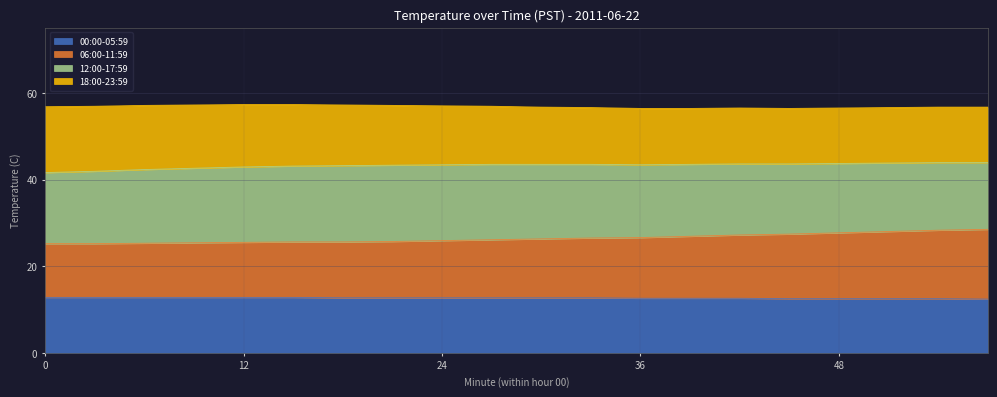

What is the difference between the maximum and minimum values in the 00:00-05:59 series?

0.4